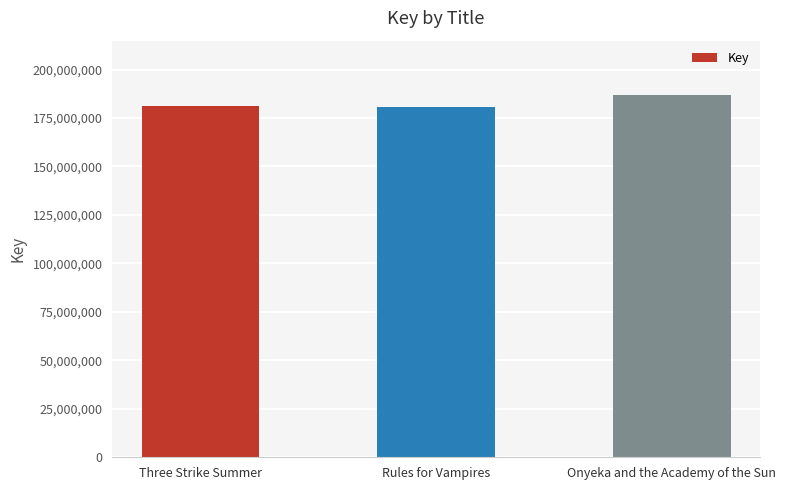

What is the minimum value shown in the chart?

180786958